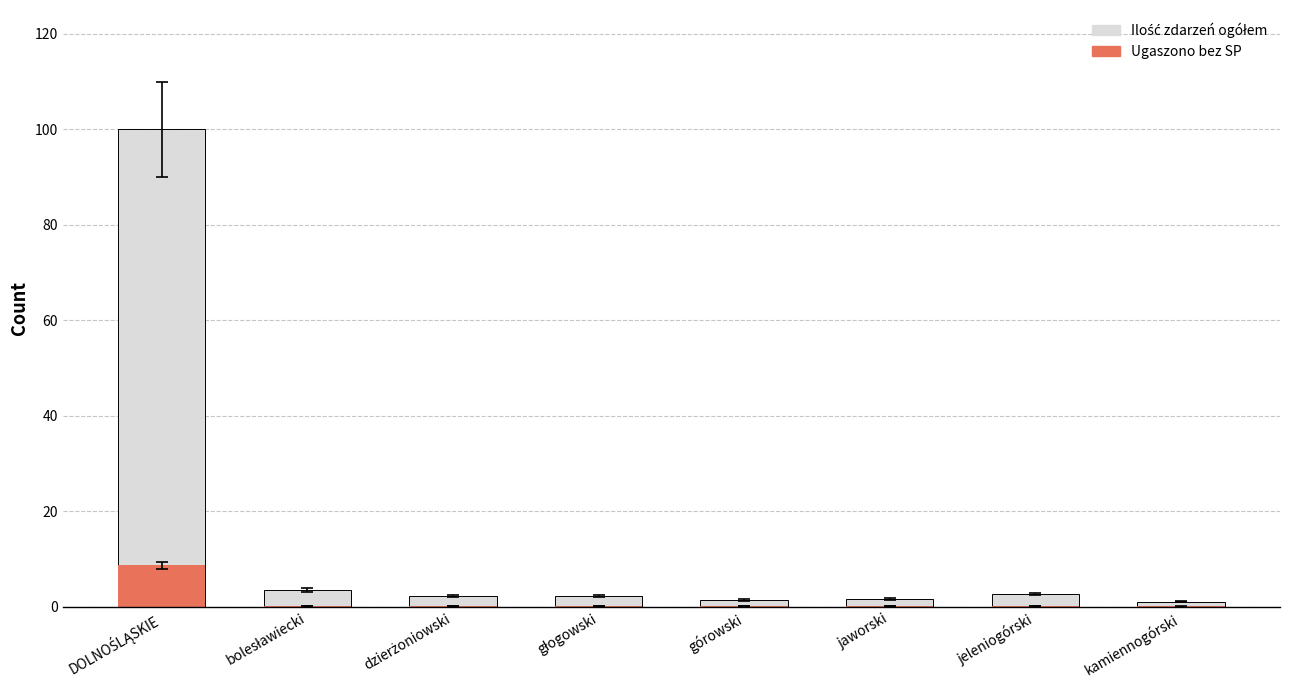

What is the difference between the maximum and minimum values in the Ugaszono bez SP series?

8.6